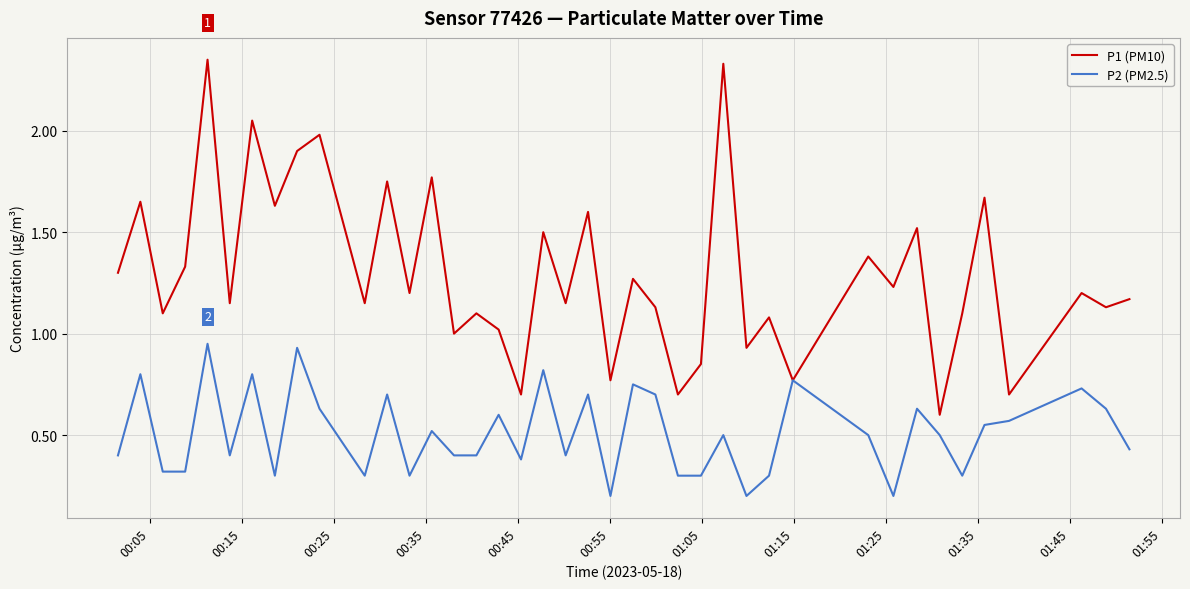

Which series has the largest total across all categories?

P1 (PM10)